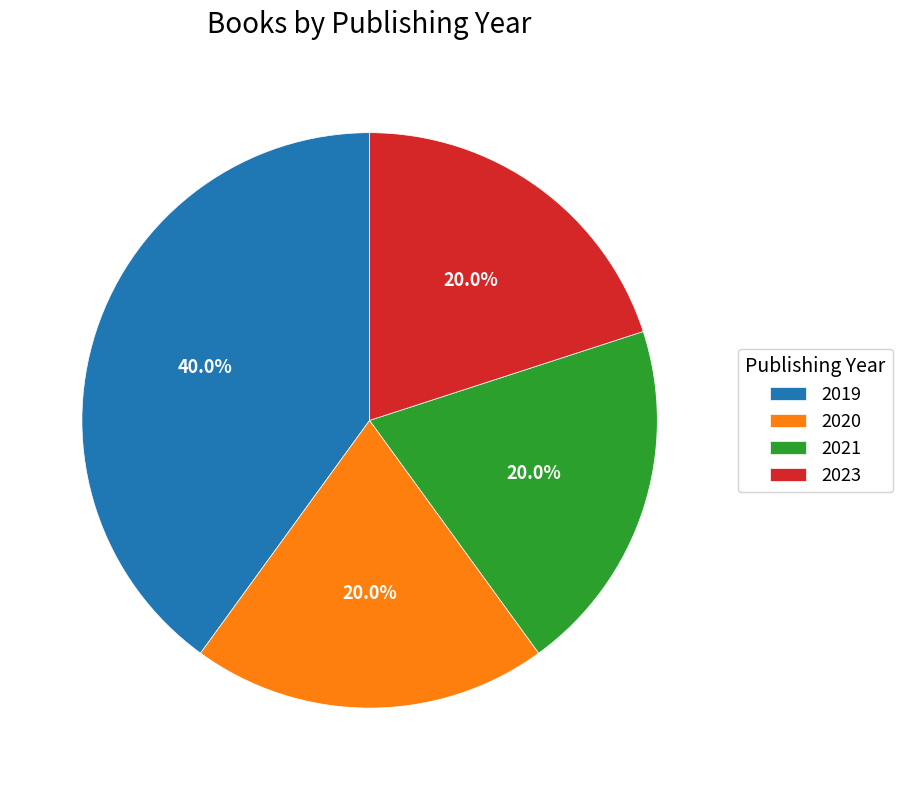

Does any single category account for the majority?

No